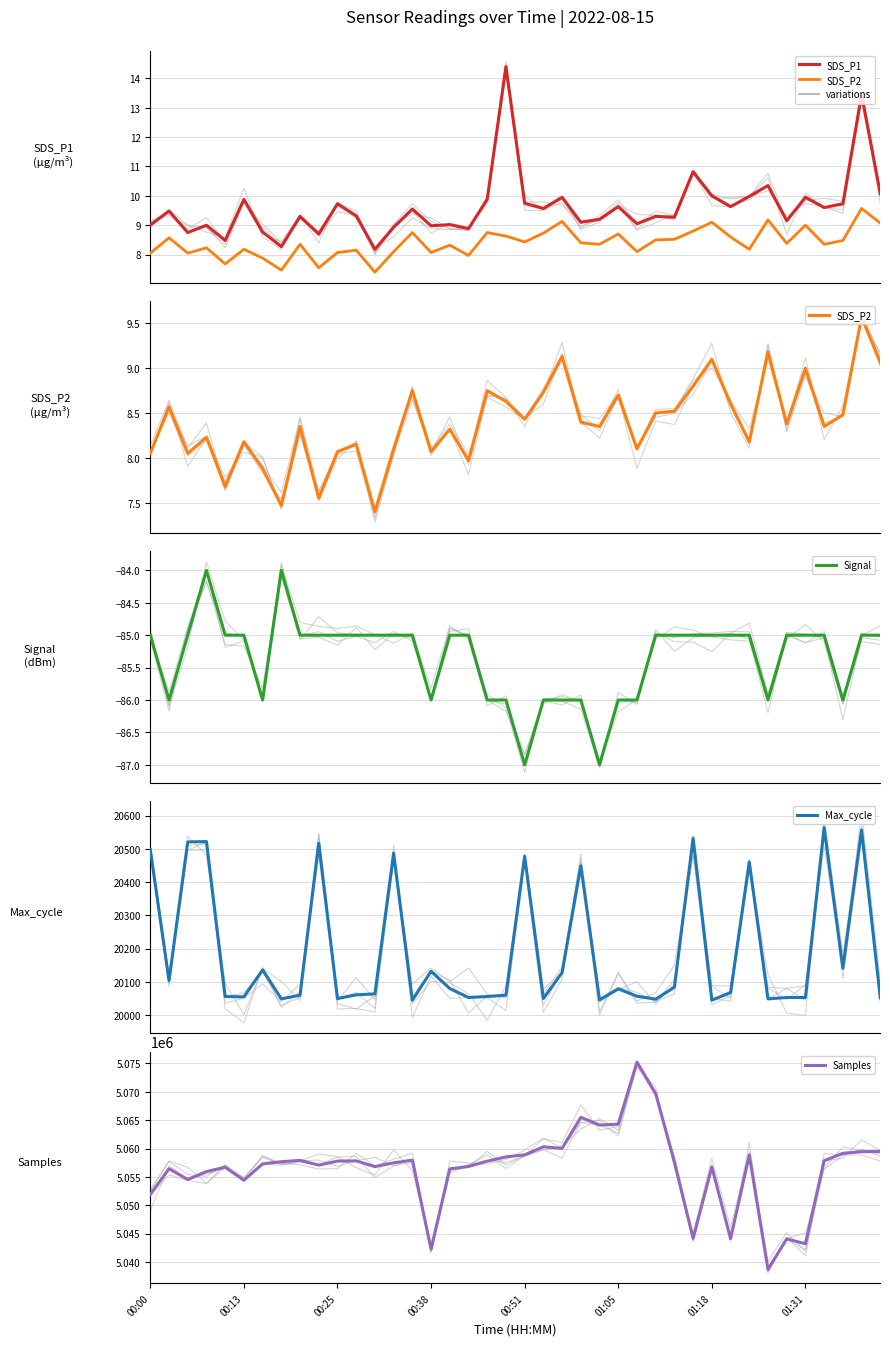

Where is Signal nearest to the value -85?

00:00